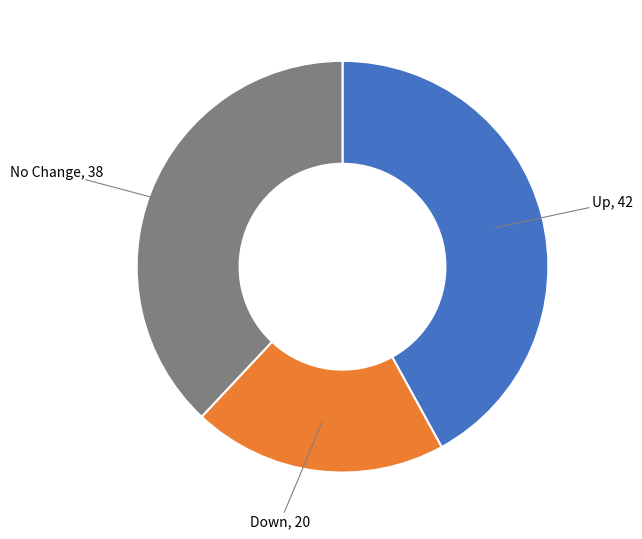

Does any single category account for the majority?

No